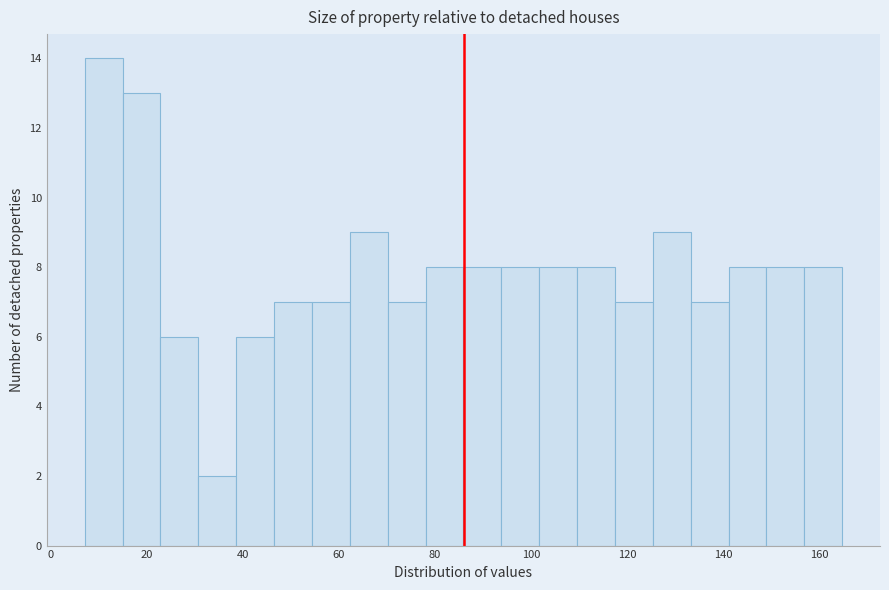

Around what value on the x-axis is the tallest bar? Give the approximate position of its centre, as read against the axis.

12